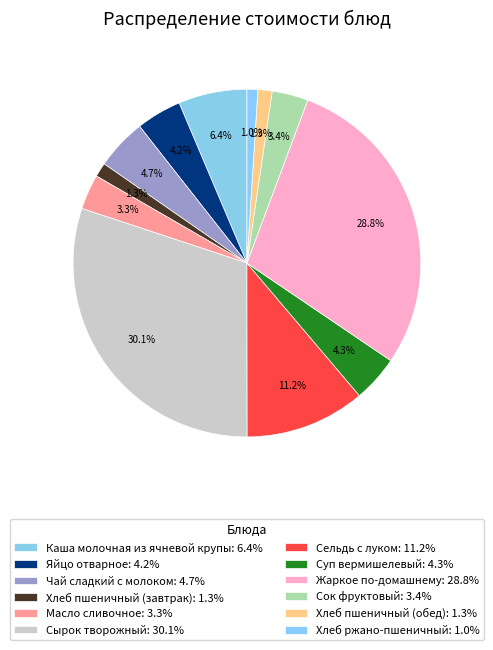

Count the number of slices in the pie.

12